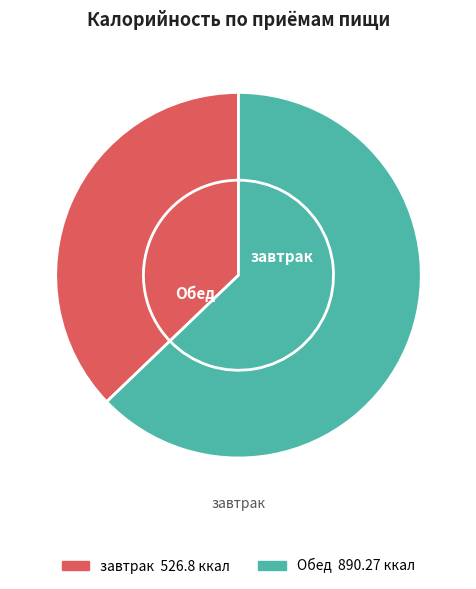

To the nearest percent, what portion does Обед represent?

63%